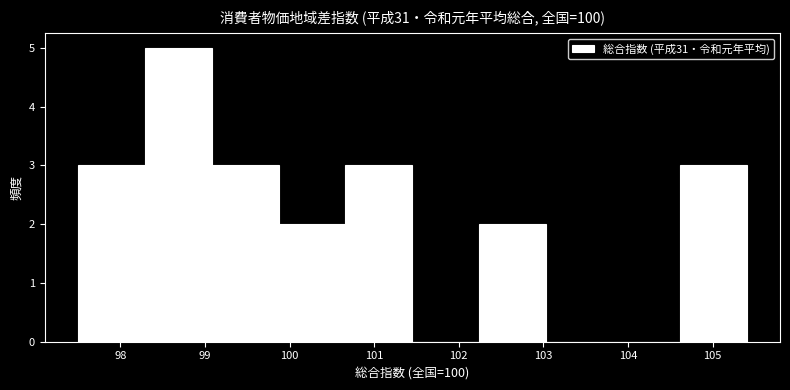

How tall is the bar that spans 99.08 to 99.87 on the x-axis? Neither the bar edges nor the heights are printed on the chart, so give them approximately, as read against the axes.

3